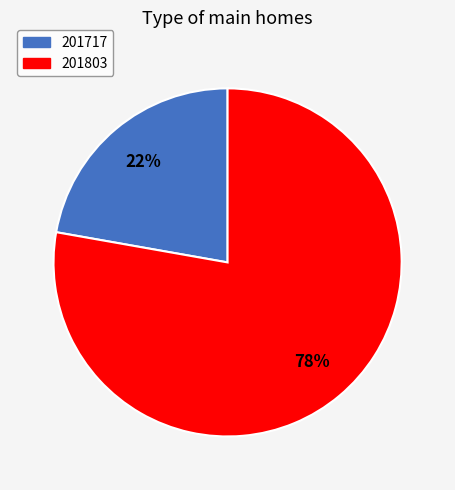

What is the largest slice in the pie chart?

201803